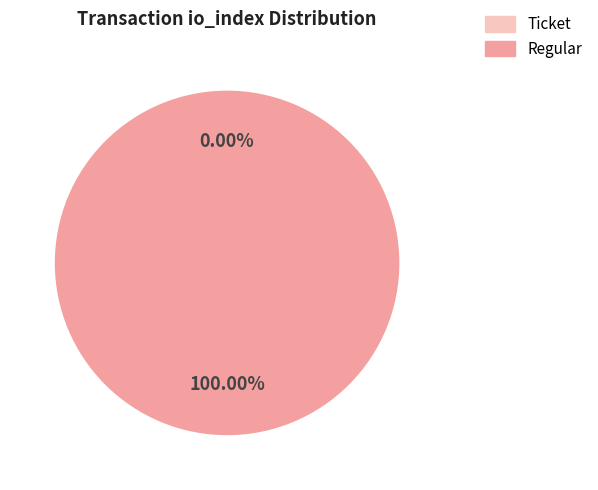

Is it true that Regular (io_index=55) is 100% of the pie?

True